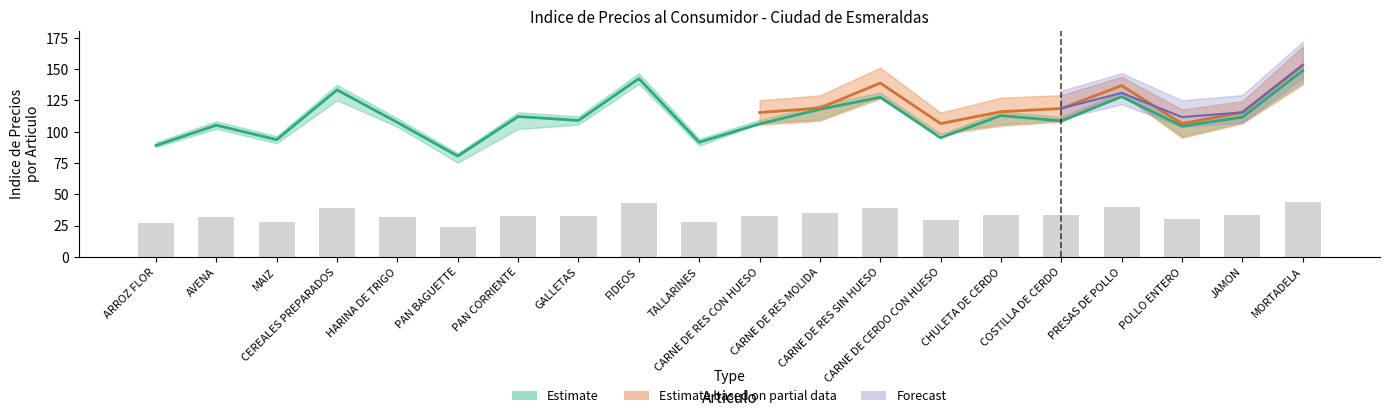

What position from the right is PAN BAGUETTE?

15